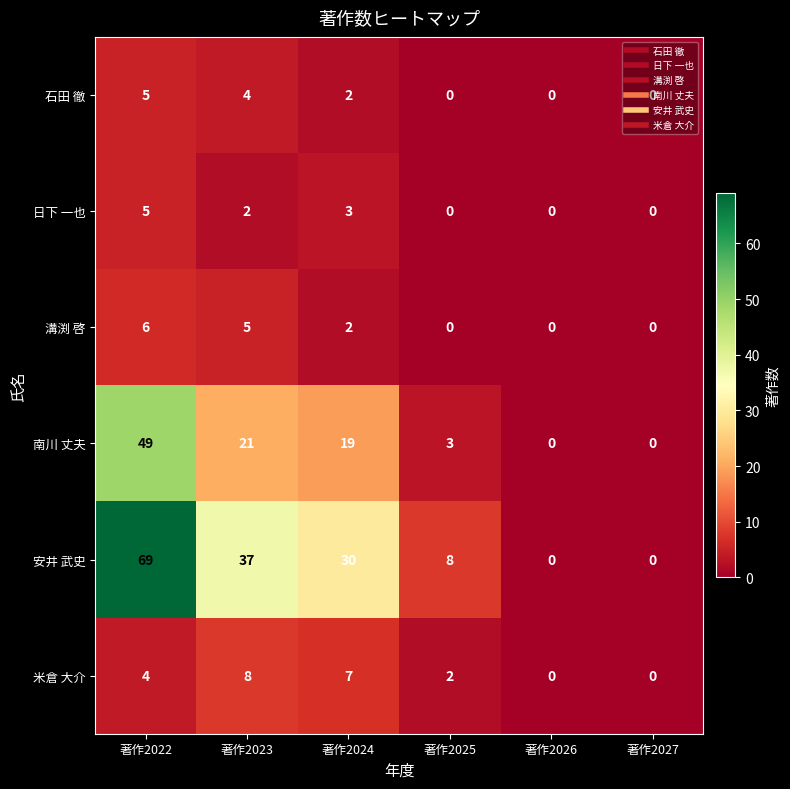

What is the highest value of the 南川 丈夫 series?

49